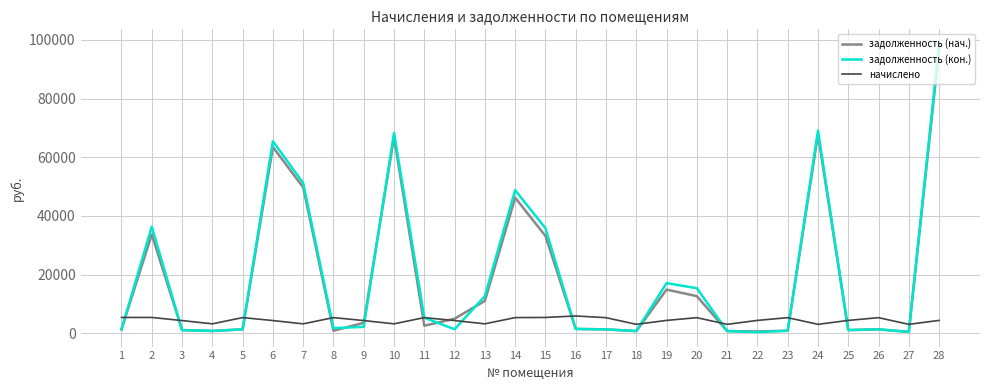

Which series changed the most between 3 and 7?

задолженность (кон.)